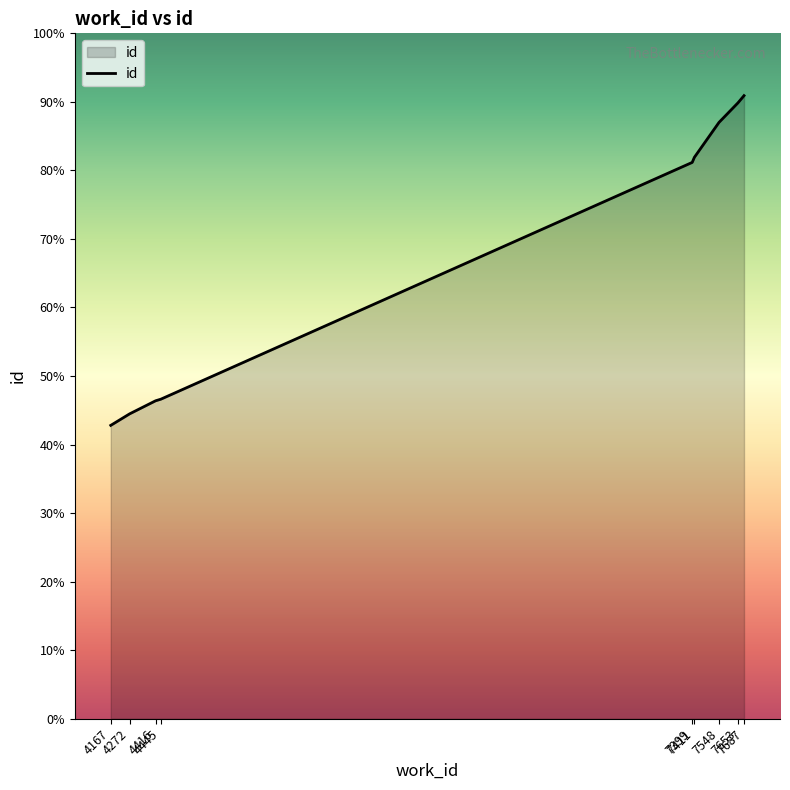

True or false: the data has more than 2 interior local peaks.

False